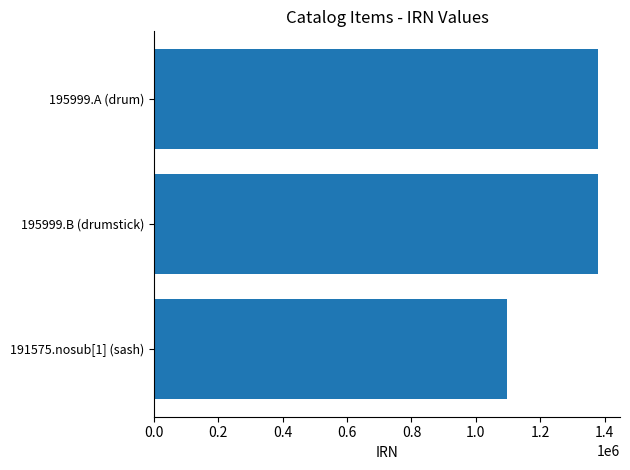

What is the greatest value displayed?

1379029